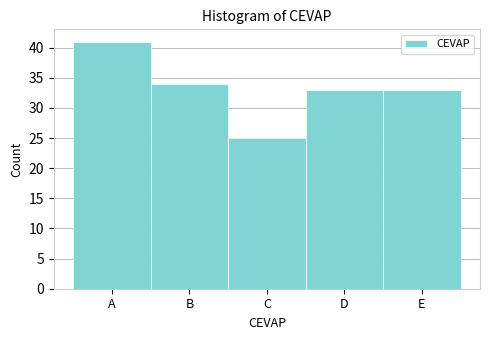

Reading right to left, extract all data points from this chart.

E=33	D=33	C=25	B=34	A=41